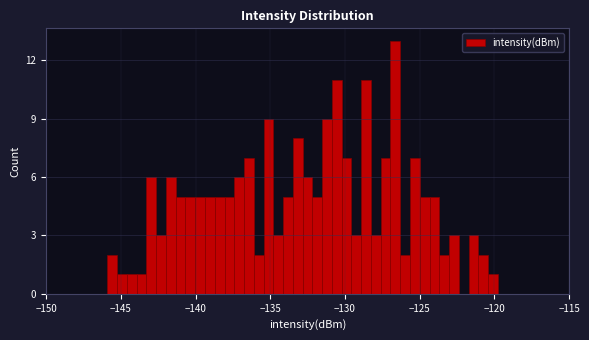

Read against the x-axis, roughly where is the centre of the tallest bar?

-126.5